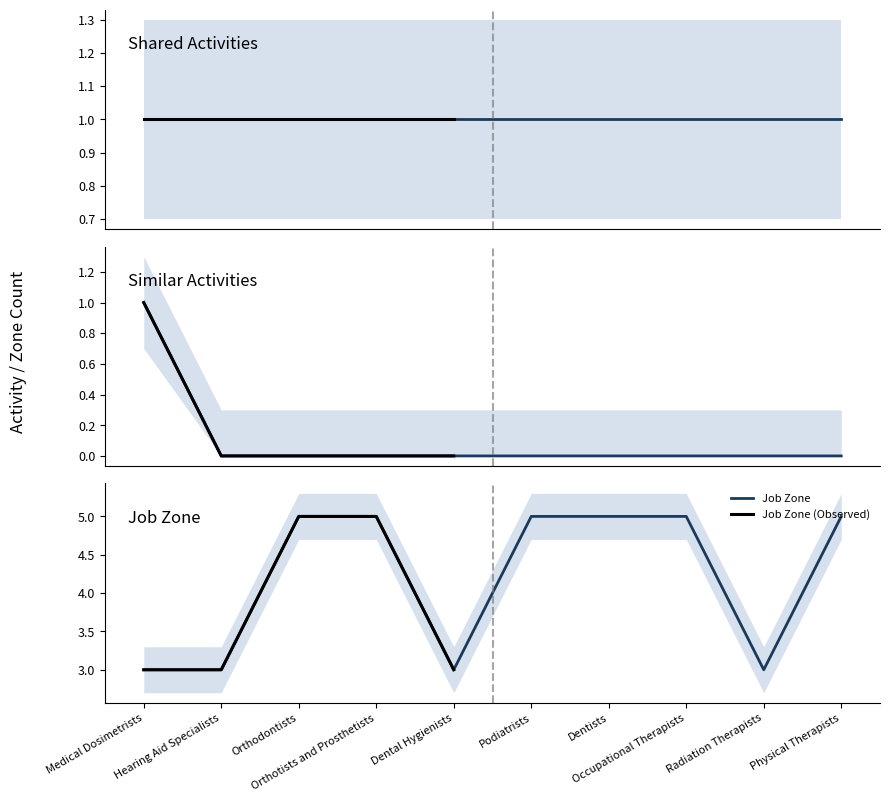

What is the highest value of the Job Zone series?

5